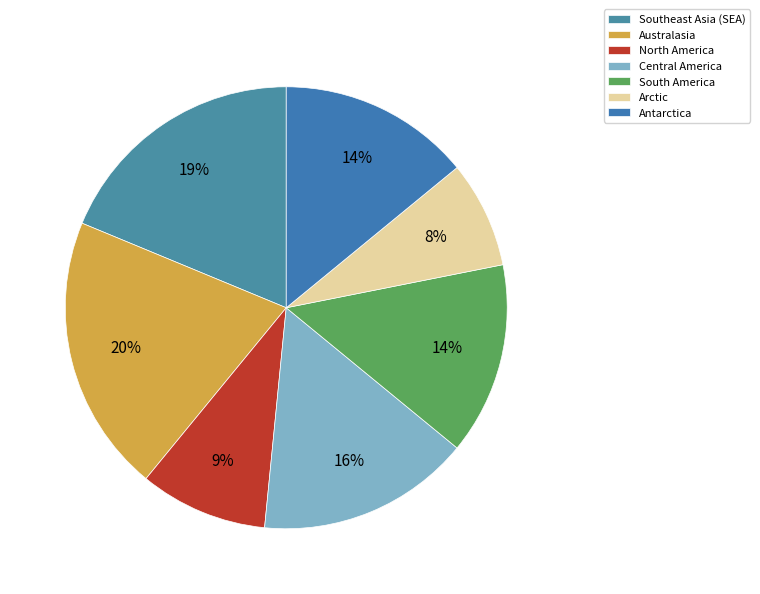

What is the smallest slice in the pie chart?

Arctic